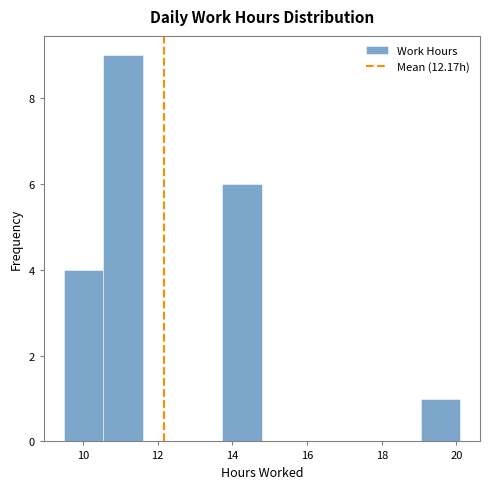

Over which range of the x-axis is the bar tallest?

10.6 to 11.6